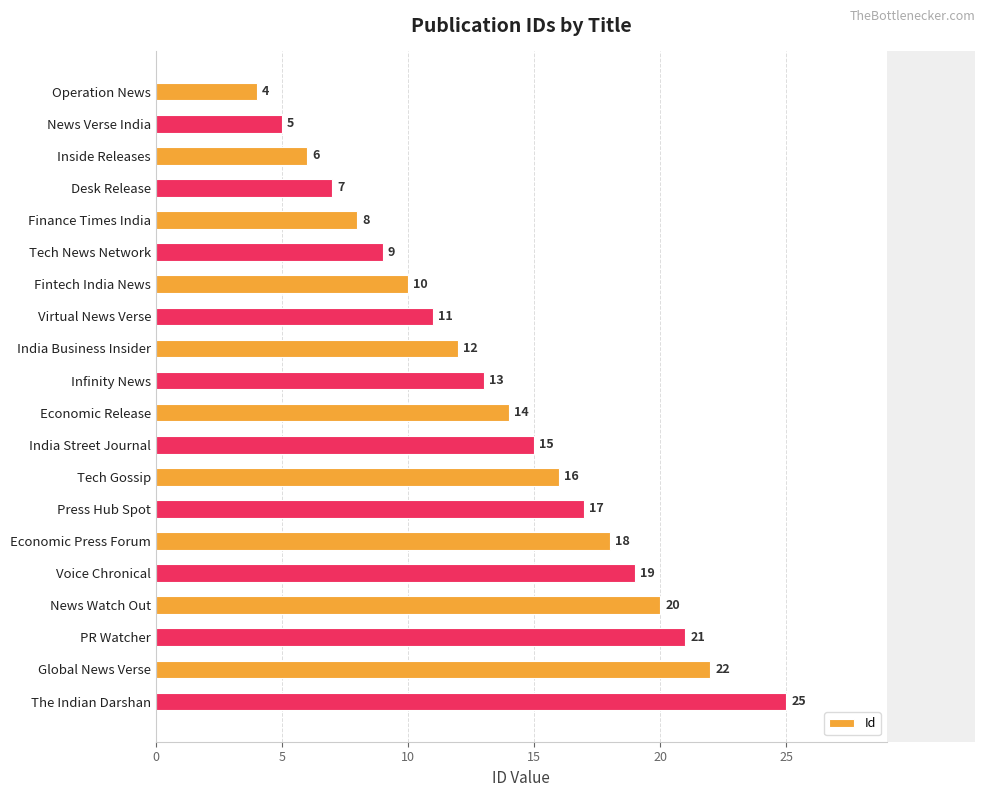

The chart shows a value of 9 at Tech News Network. True or false?

True